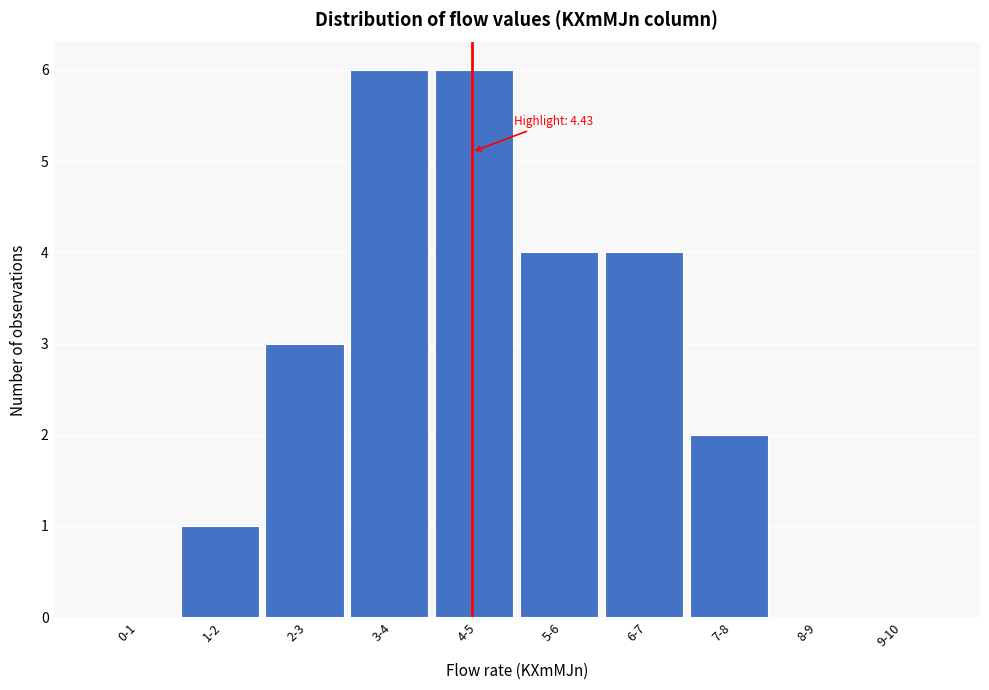

Reading left to right, list all the values displayed in this chart.

0-1=0	1-2=1	2-3=3	3-4=6	4-5=6	5-6=4	6-7=4	7-8=2	8-9=0	9-10=0